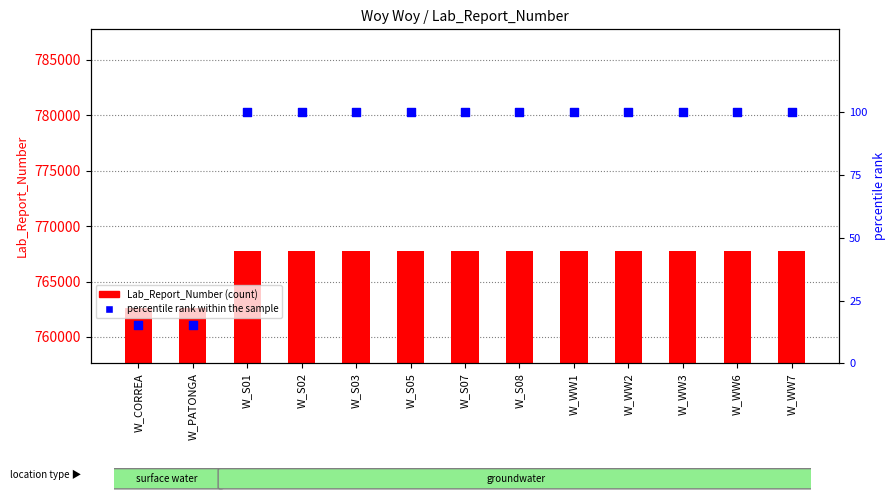

Which series has the widest spread of Y values?

Lab_Report_Number